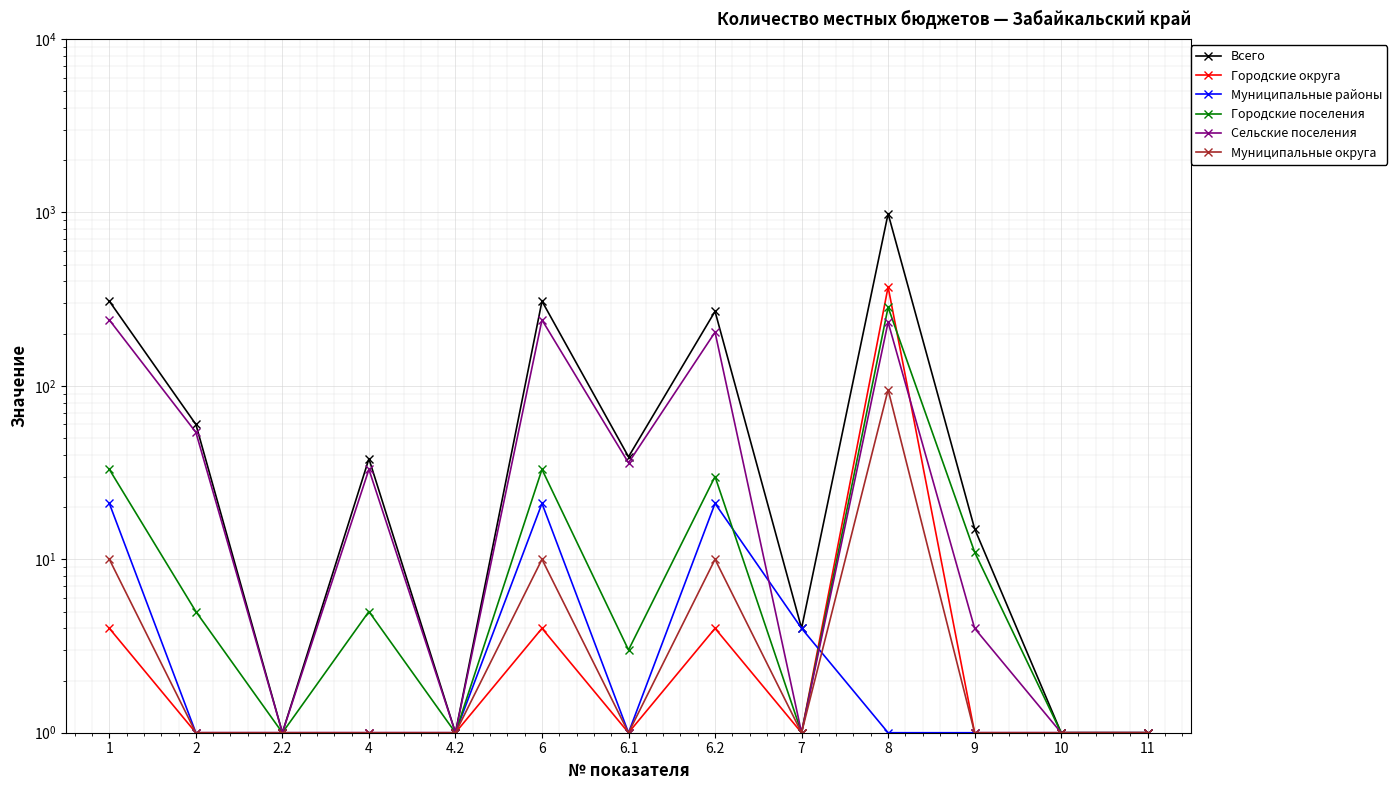

What is the total value across all series at 6.1?

81